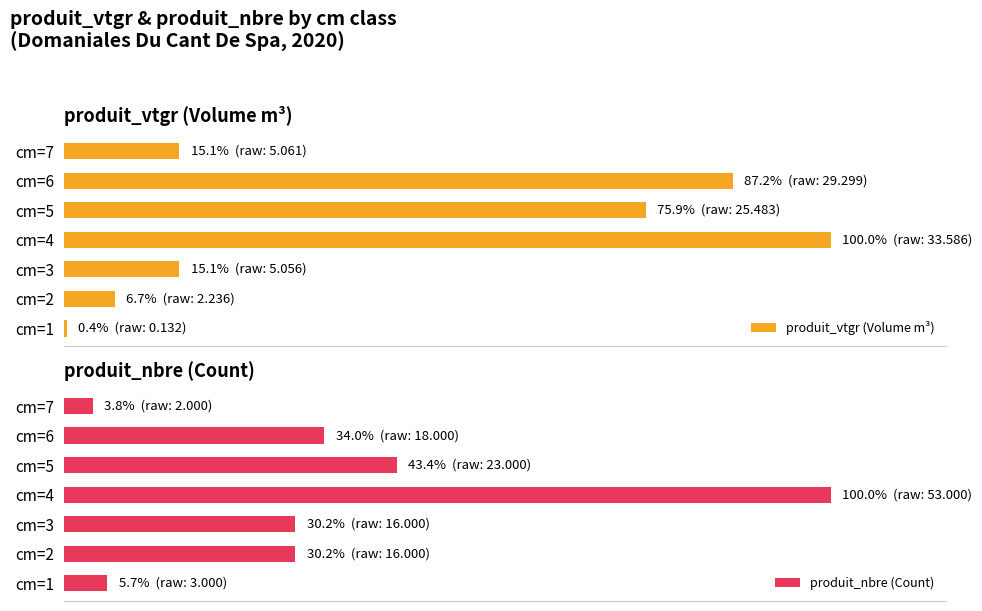

Is it true that produit_vtgr (Volume m³) equals 5.5 at cm=7?

False